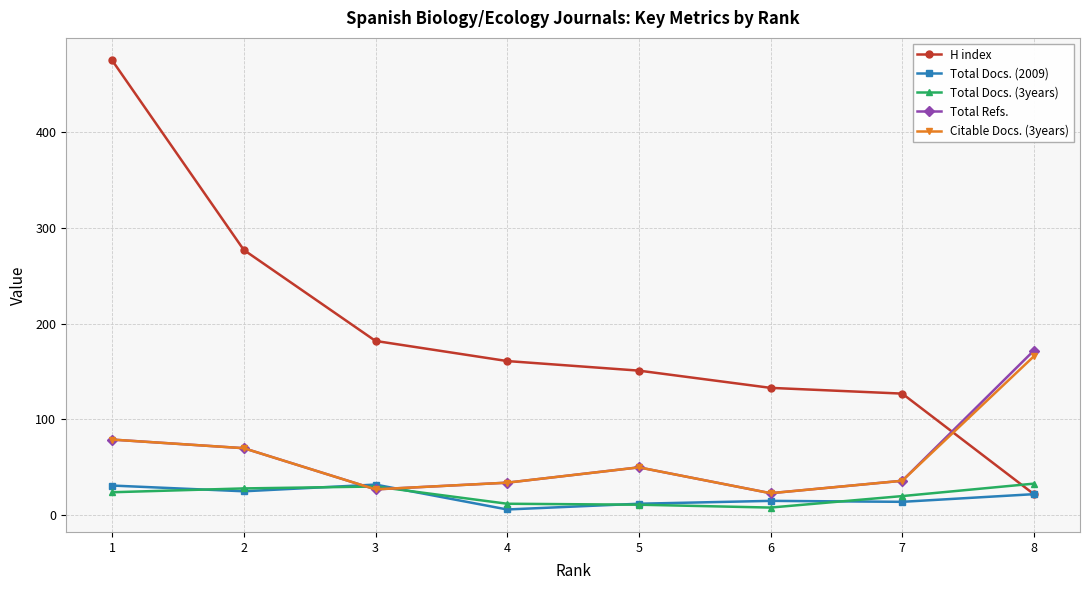

What is the approximate value of Citable Docs. (3years) at 7?

36